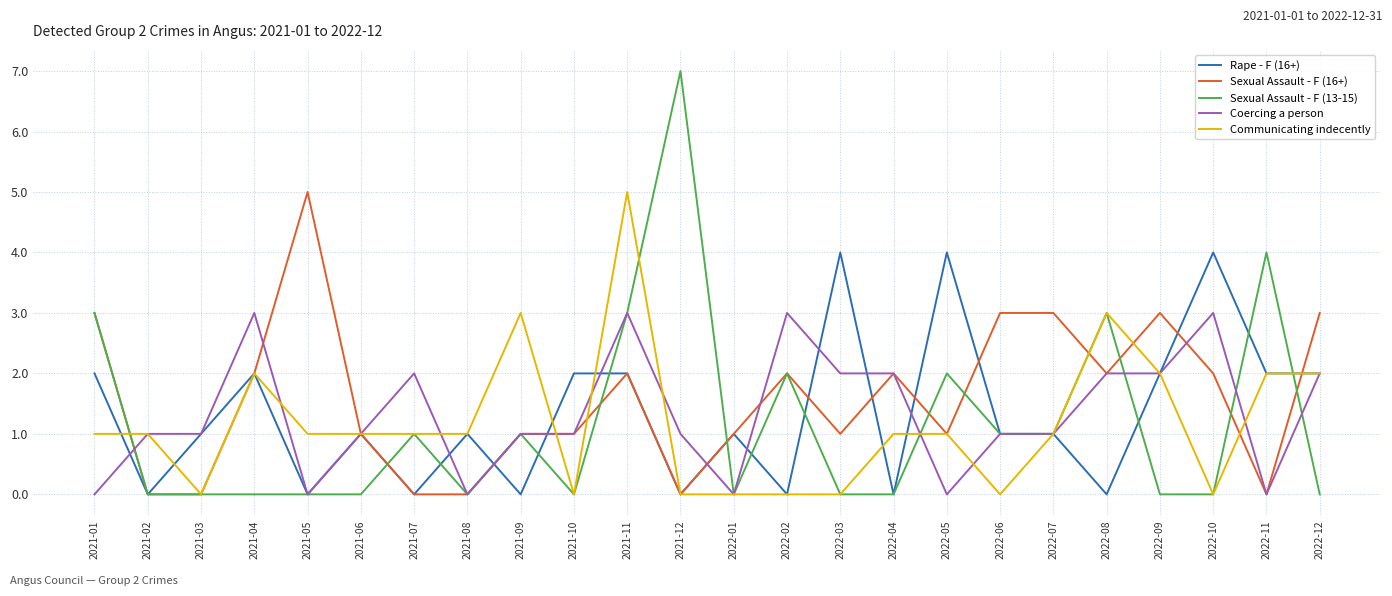

What is the spread (max minus min) of values at 2022-06?

3